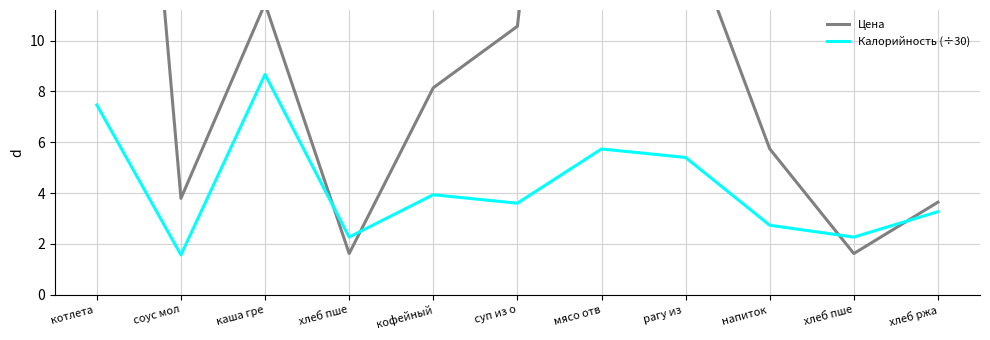

At which label does Калорийность (÷30) reach its minimum?

соус мол